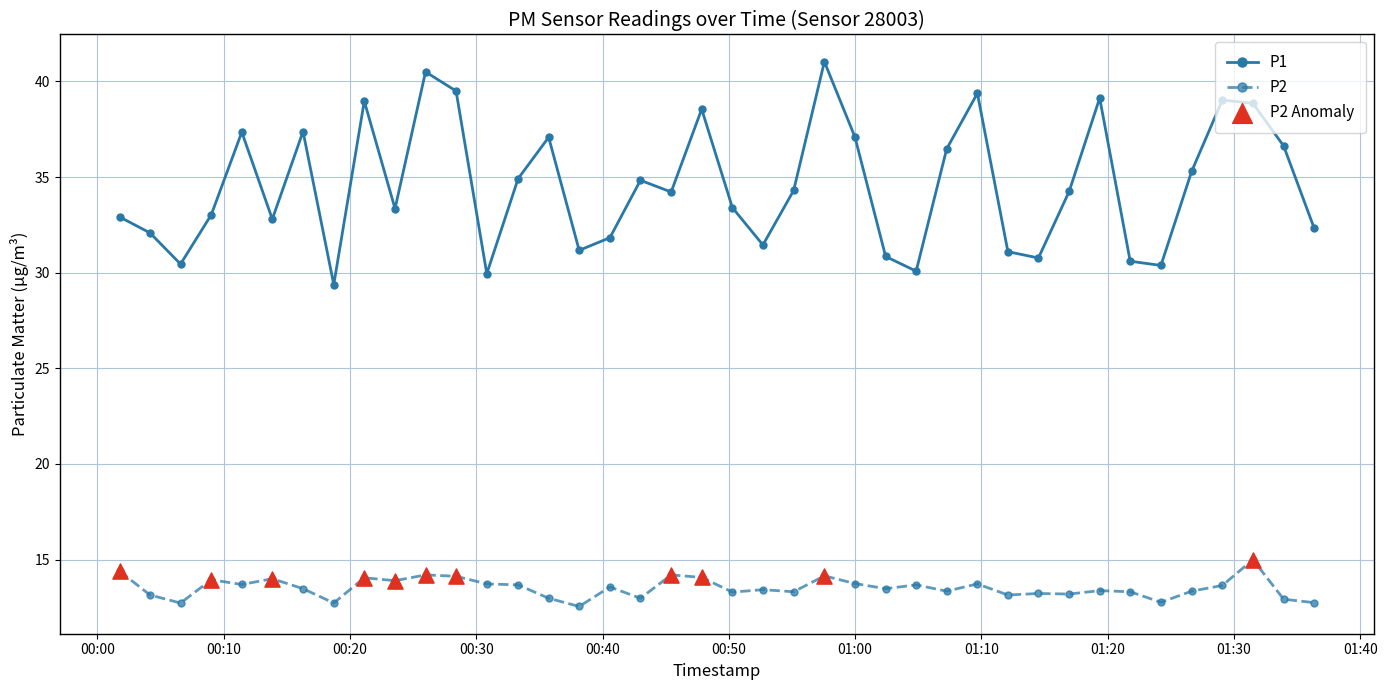

Which series has the largest total across all categories?

P1